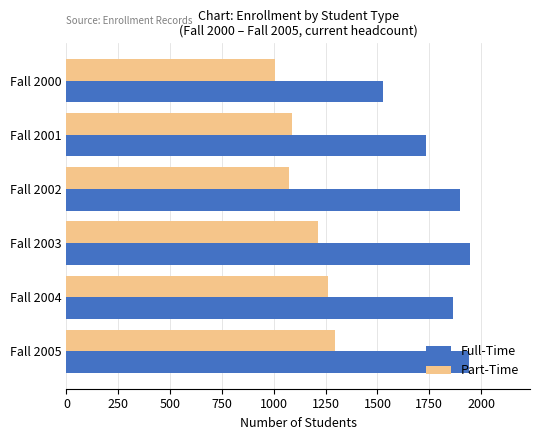

What is the highest value of the Full-Time series?

1944